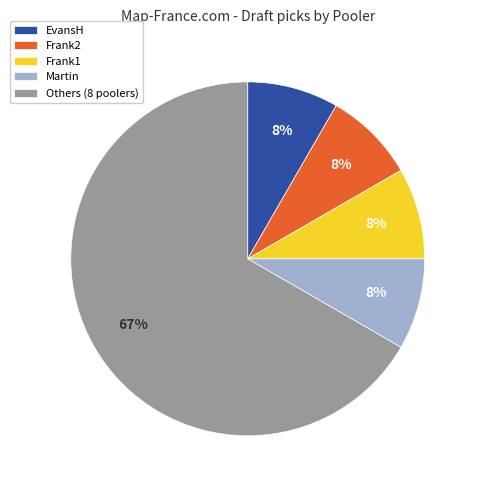

Is the sum of Others (8 poolers) and Frank1 greater than half?

Yes